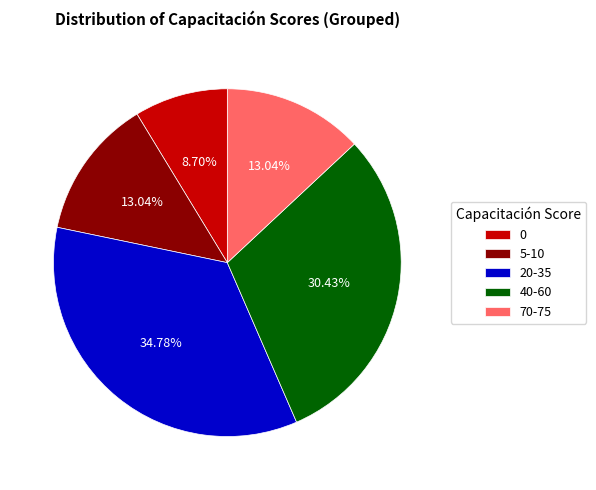

To the nearest percent, what is the average slice percentage?

20%